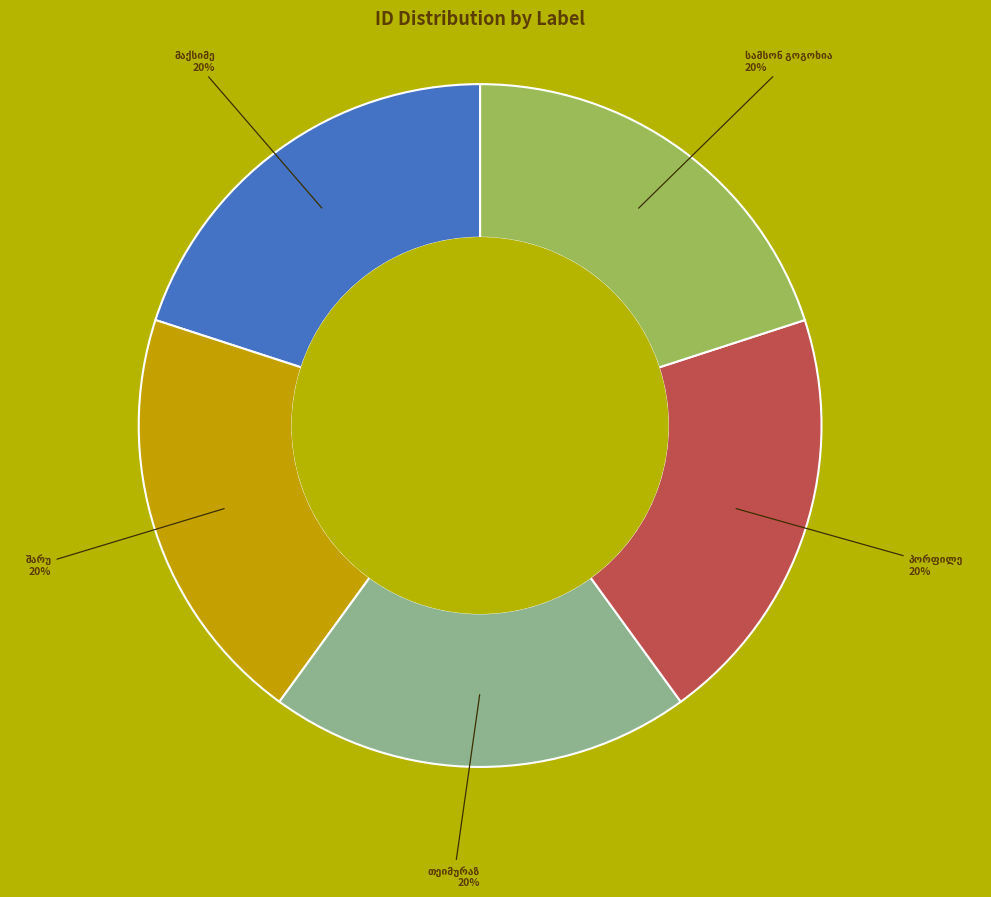

To the nearest percent, what is the average slice percentage?

20%